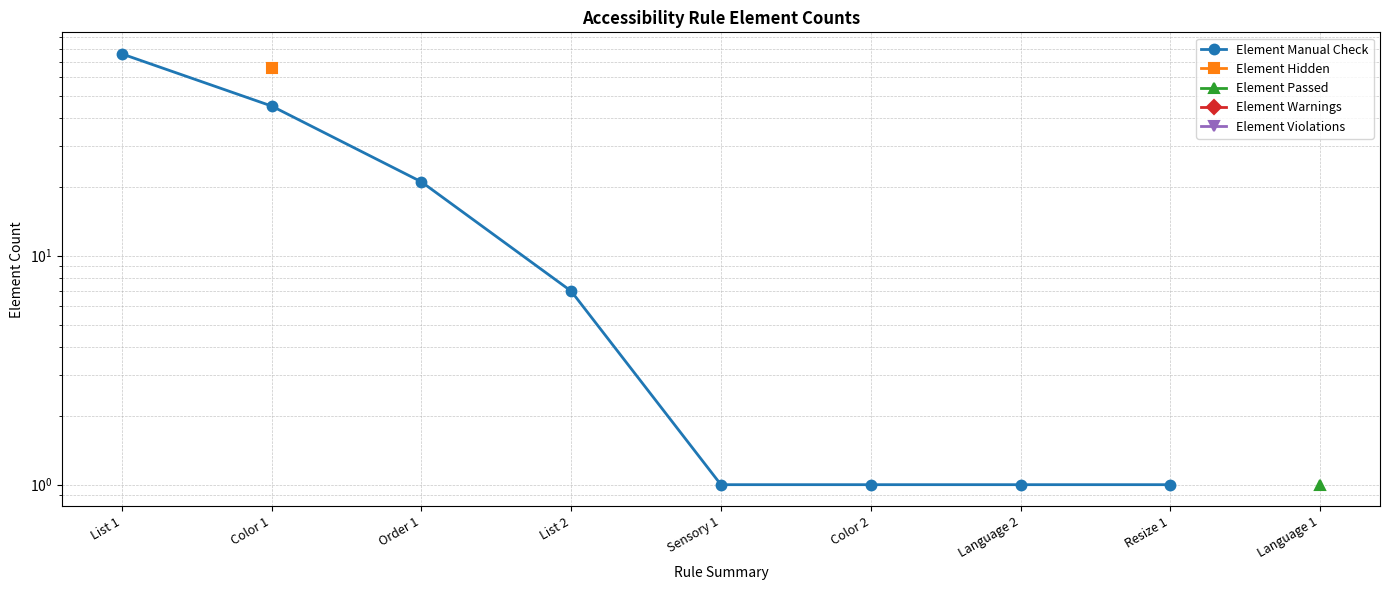

True or false: Element Hidden has more than 1 points higher than both neighbors.

False